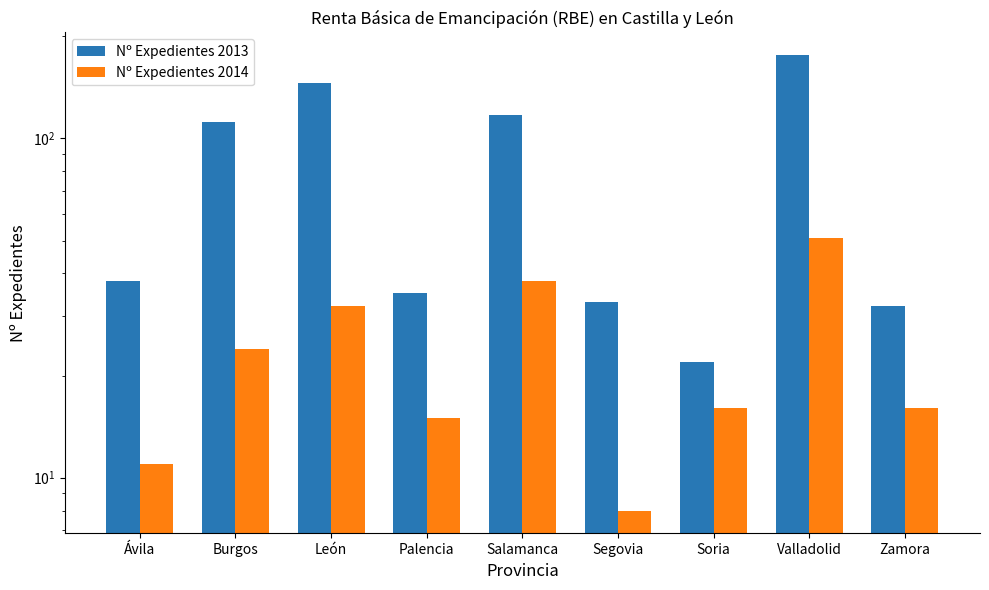

Rank the series by their average value, from highest to lowest.

Nº Expedientes 2013, Nº Expedientes 2014